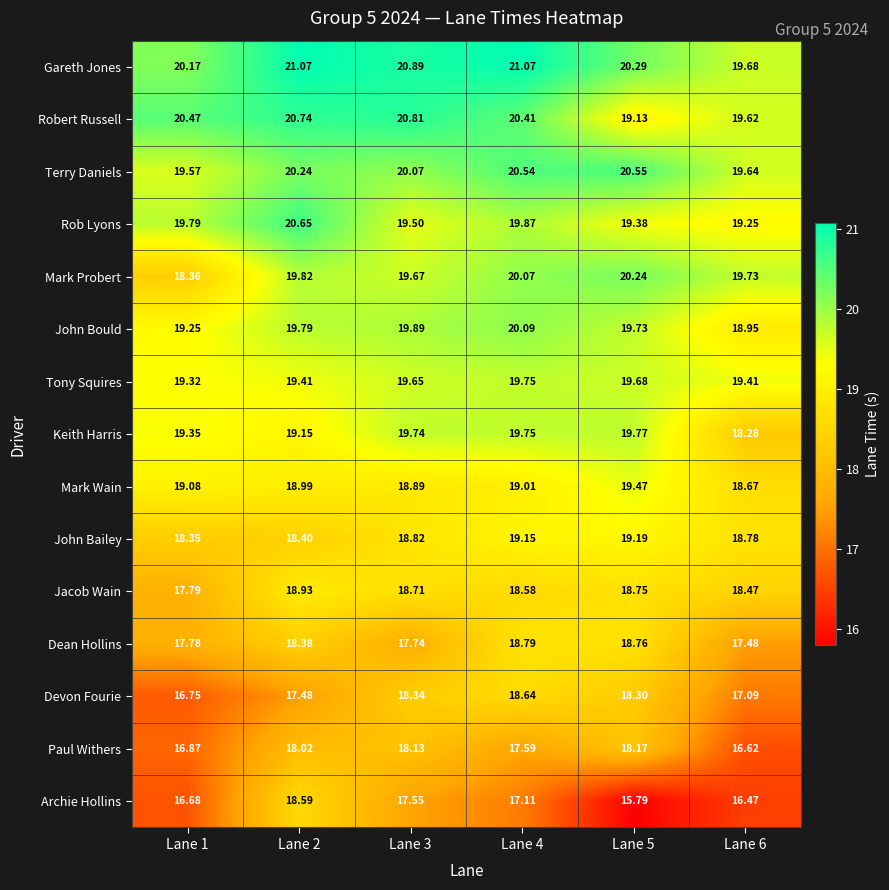

Is the value of Mark Probert at Lane 4 greater than the value of Mark Wain at Lane 2?

Yes